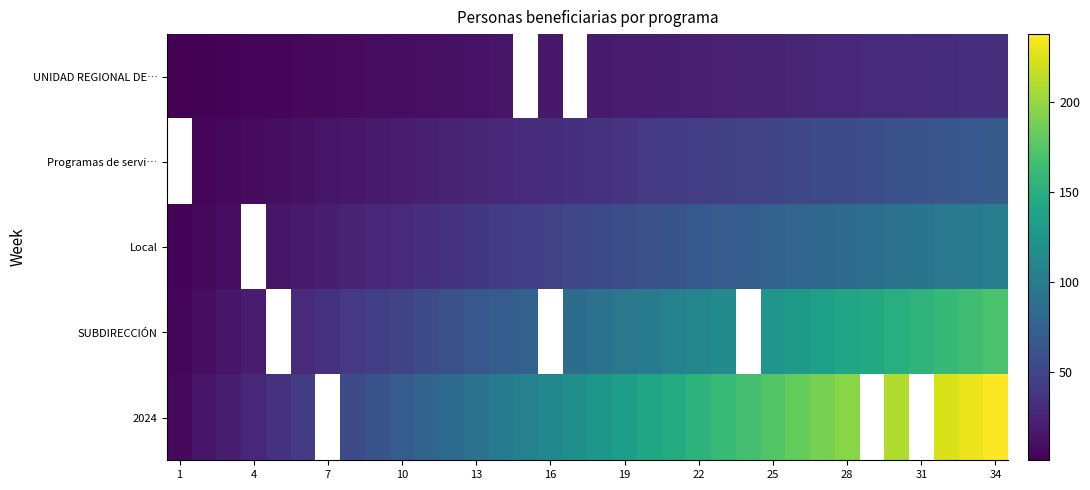

What is the maximum value for 2024?

238.0